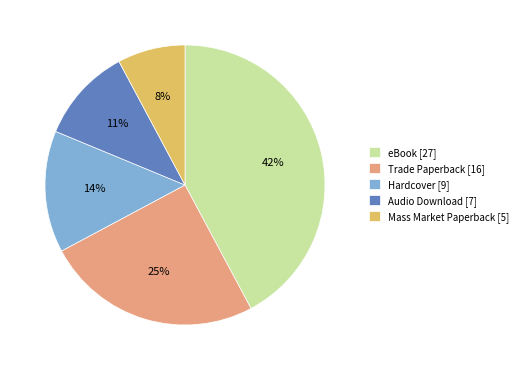

What is the smallest slice in the pie chart?

Mass Market Paperback